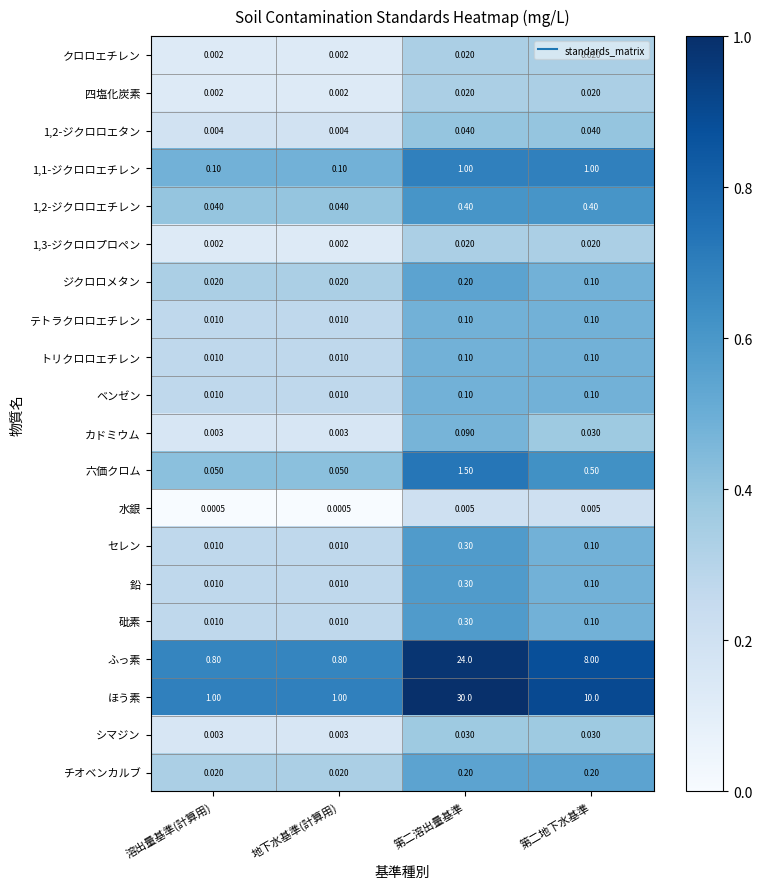

Which series has the widest spread of values?

ほう素